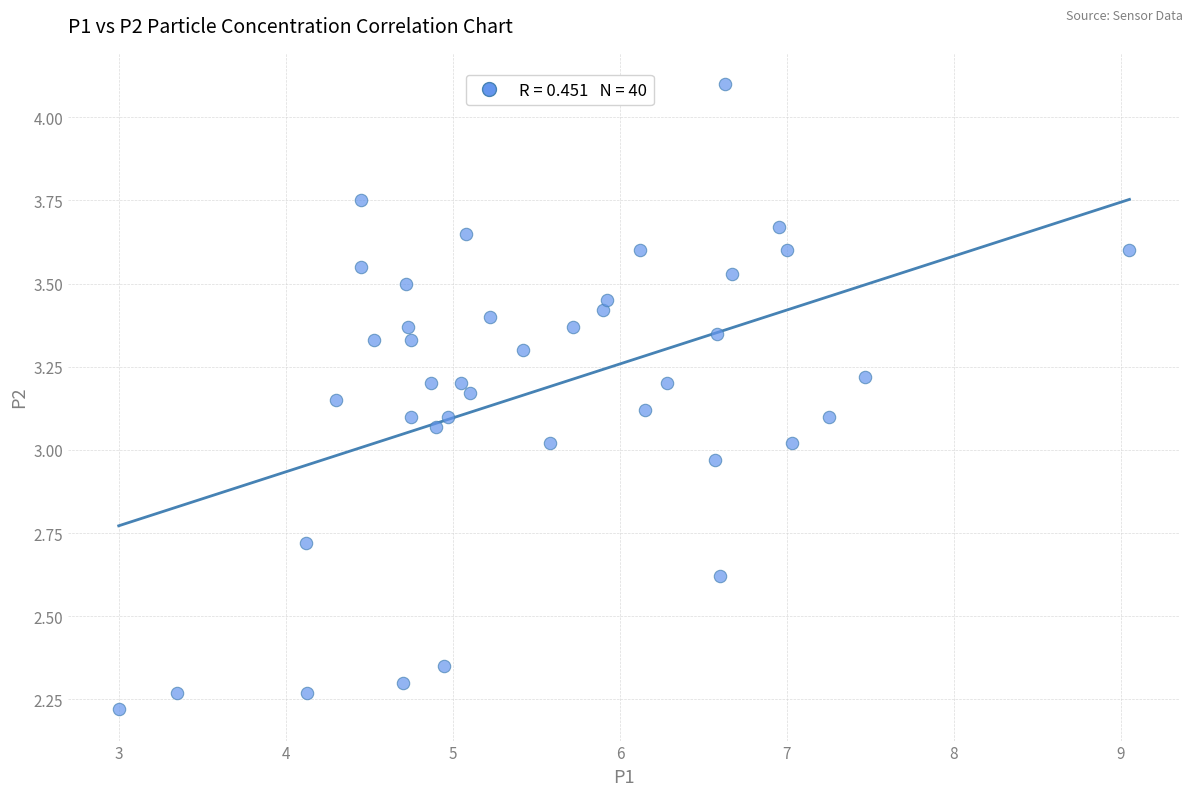

What is the range of X values (max minus min)?

6.1